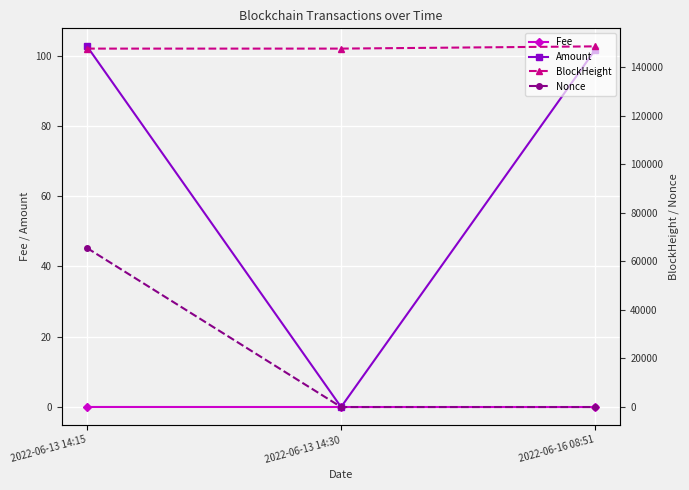

Rank the series at 2022-06-13 14:30 from highest to lowest value.

BlockHeight, Fee, Amount, Nonce